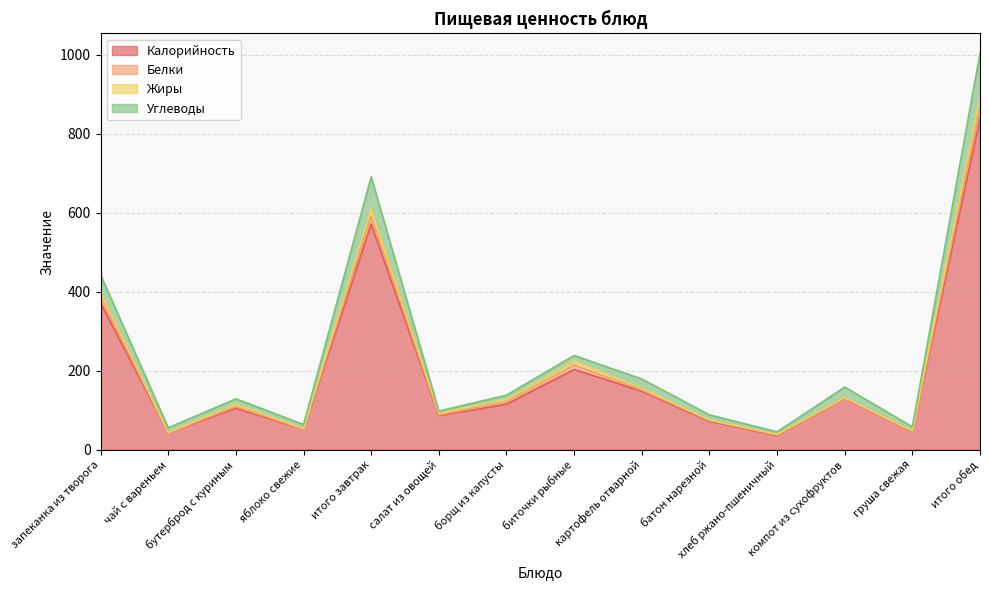

What is the highest value of the Калорийность series?

838.0